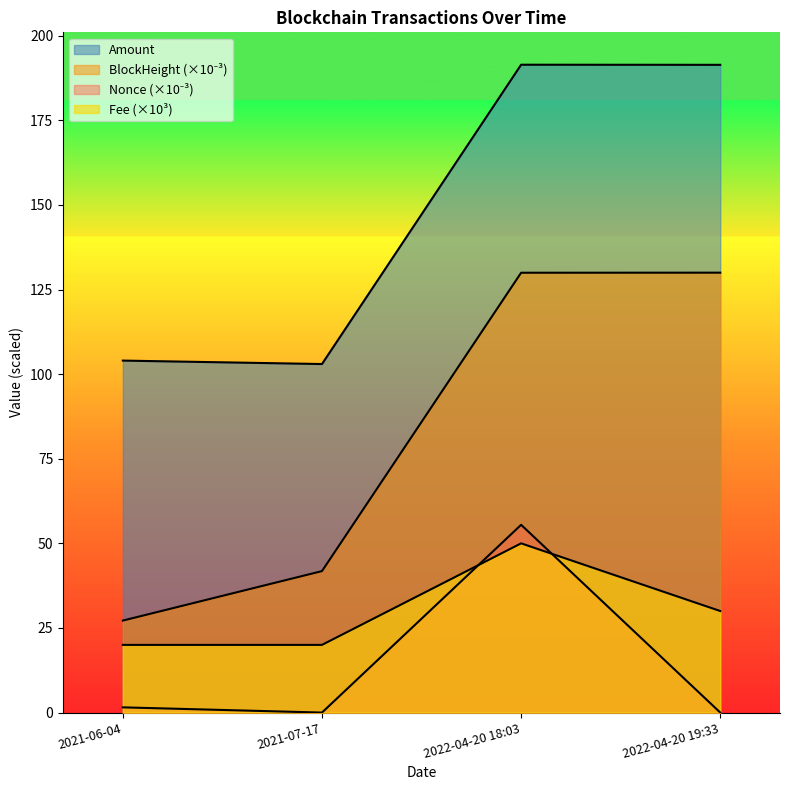

True or false: BlockHeight_scaled and Fee intersect in this chart.

False